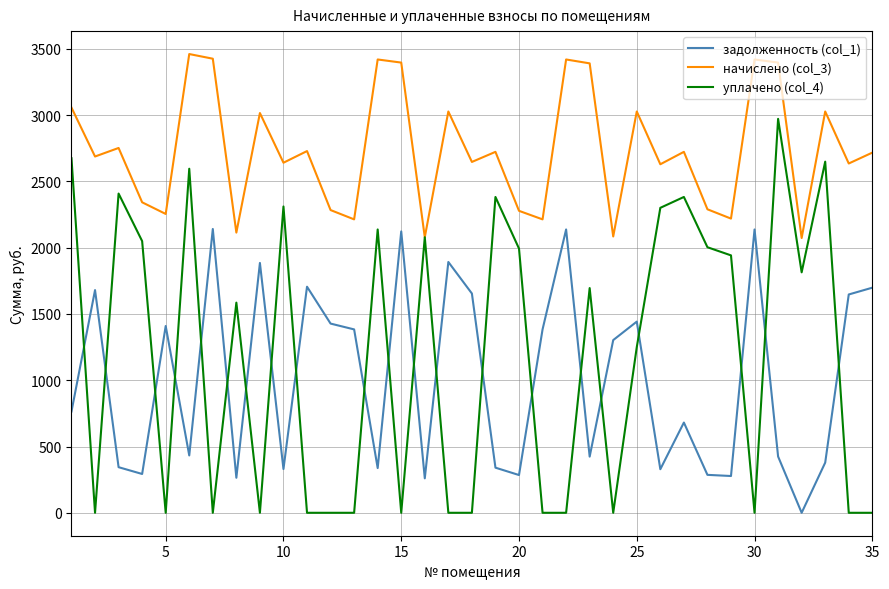

After their last crossing, which series has the higher values: уплачено (col_4) or задолженность (col_1)?

задолженность (col_1)